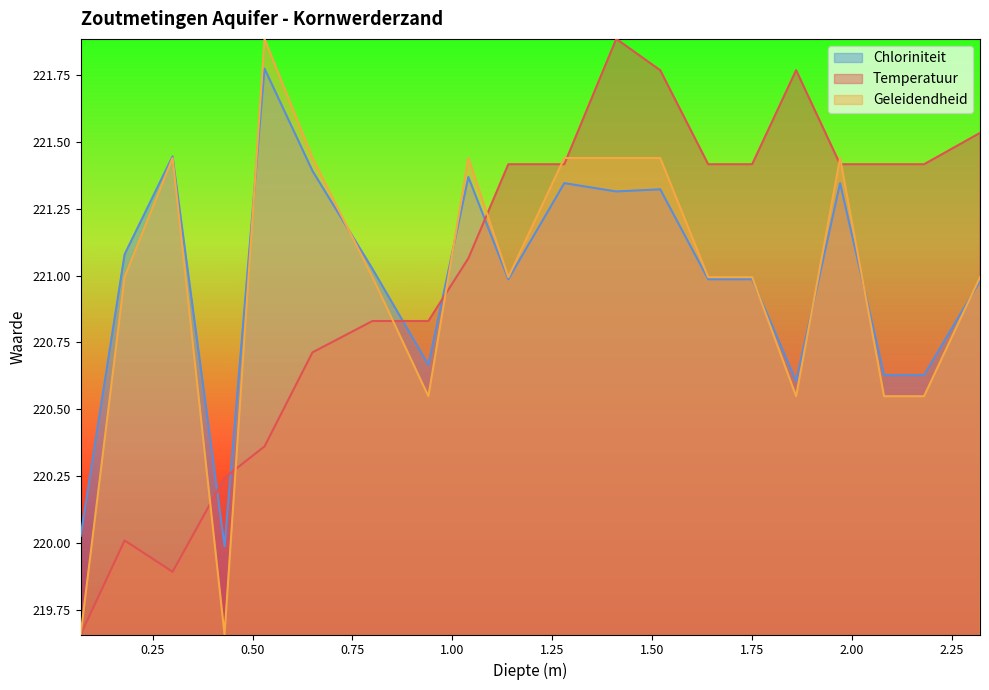

What is the label of the 12th point from the right?

1.04